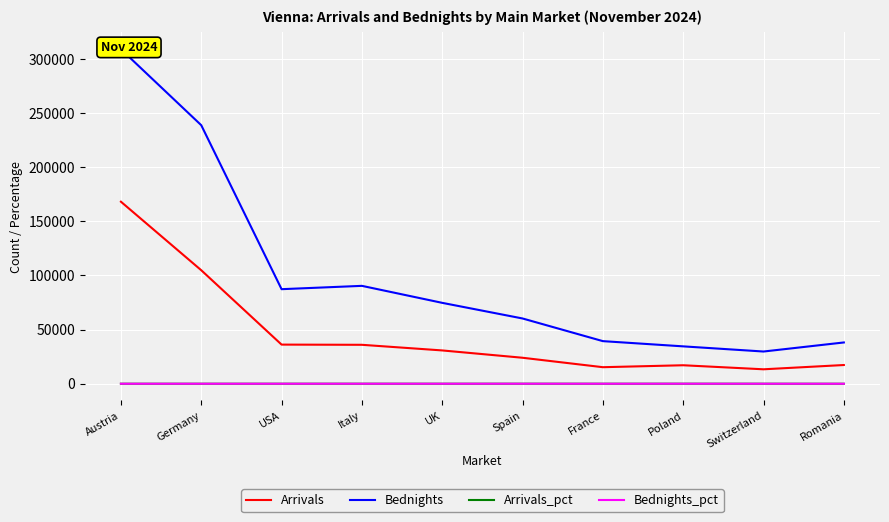

At which label does Arrivals reach its peak?

Austria